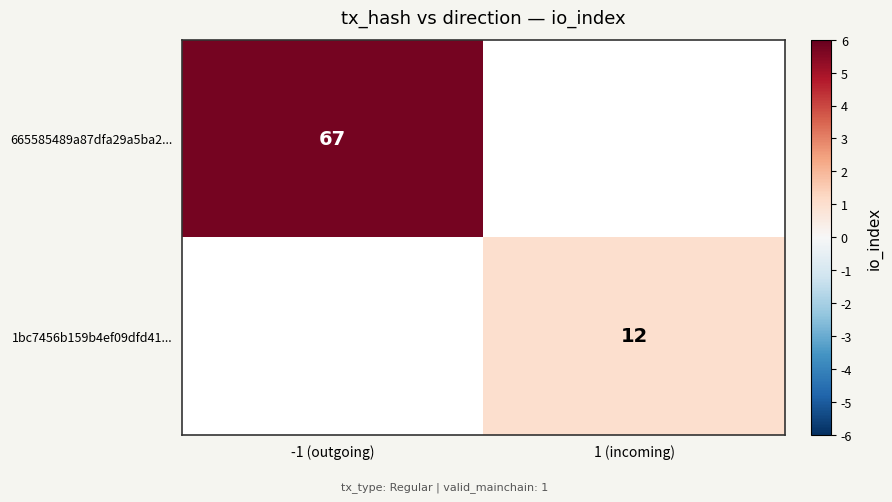

Is it true that 665585489a87dfa29a5ba2... equals 67 at -1 (outgoing)?

True